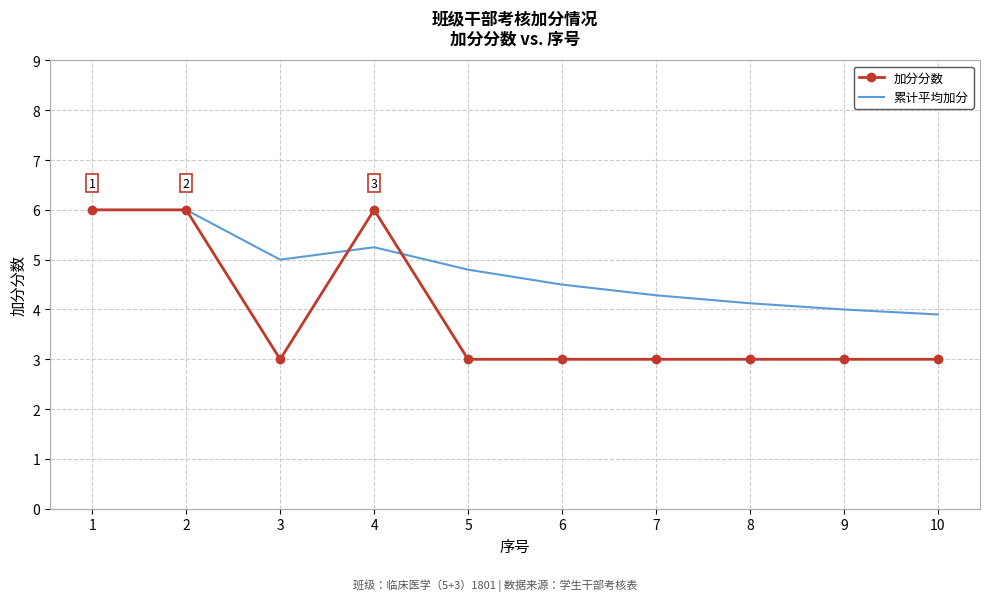

Is the value of 加分分数 at 8 greater than the value of 累计平均加分 at 9?

No